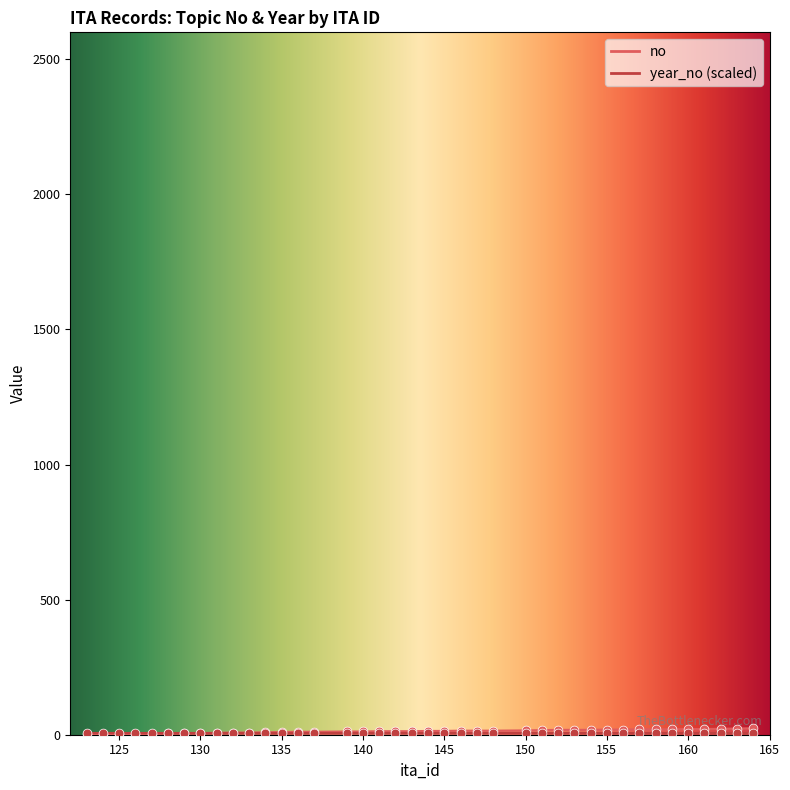

What is the change in value from 128 to 159?

+15